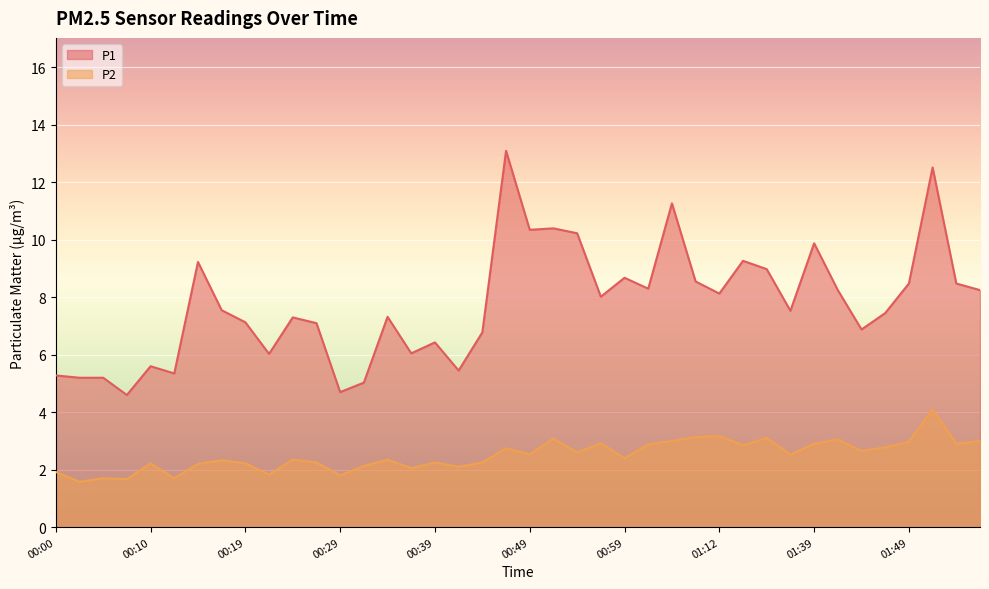

True or false: P1 has a value of 5.2 at 00:02.

True